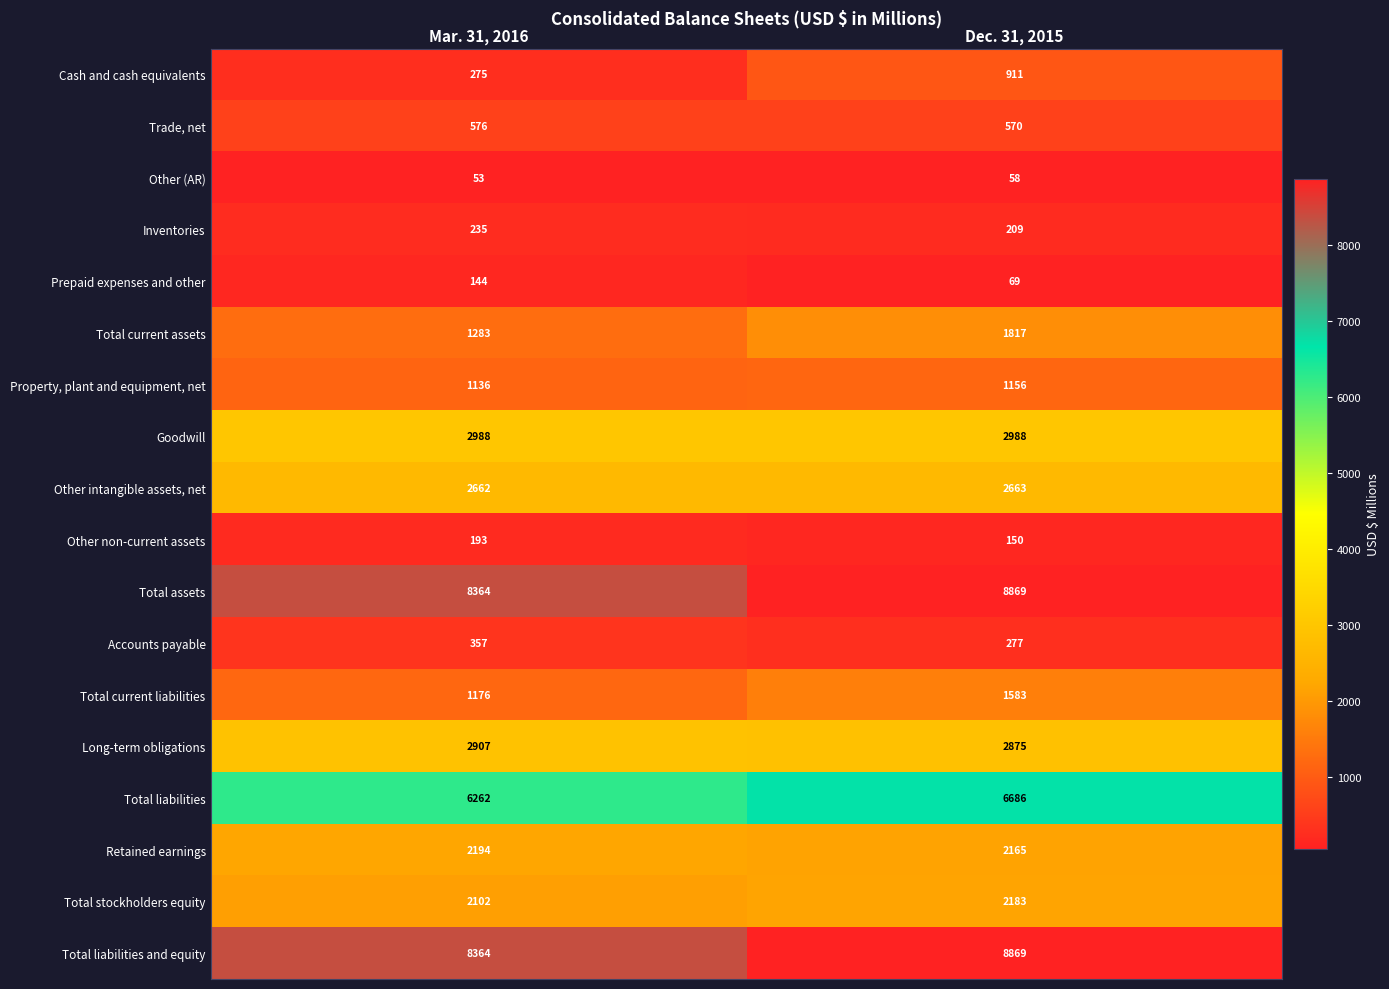

True or false: Total stockholders equity has a value of 2183 at Dec. 31, 2015.

True